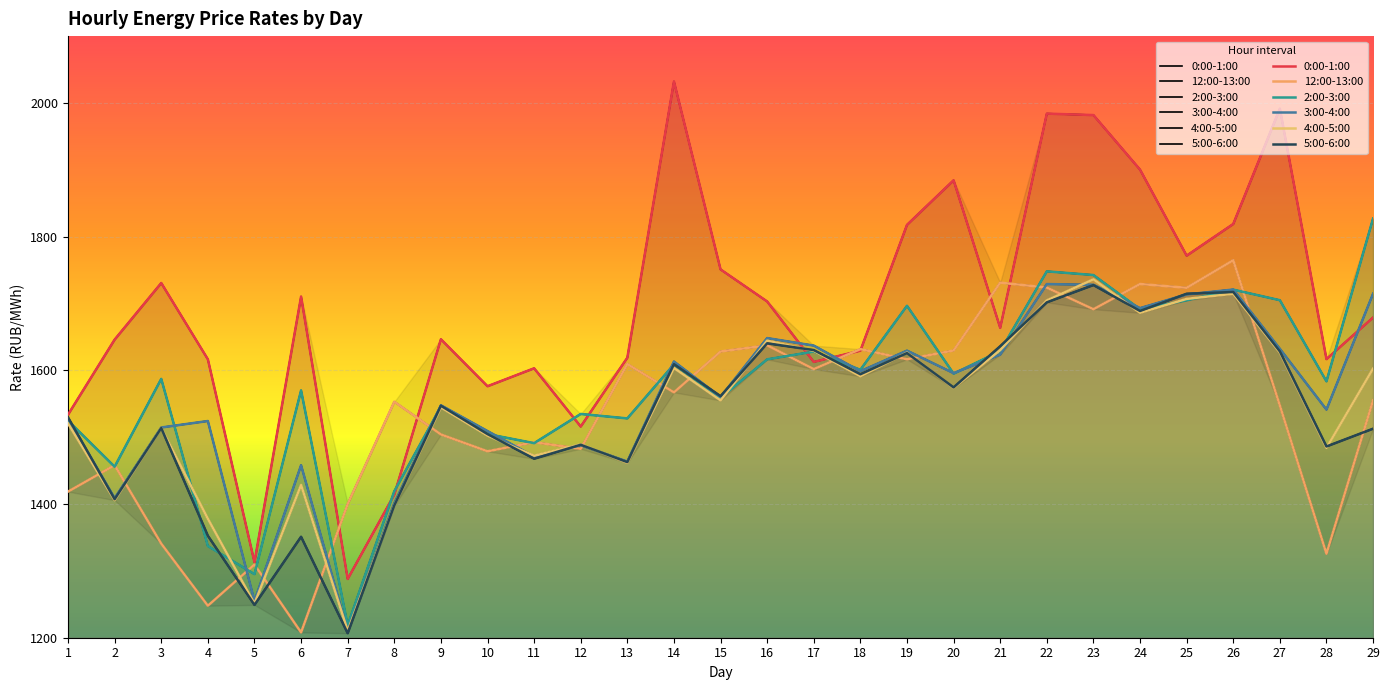

The 4:00-5:00 series shows 1520.5 at 1. True or false?

True